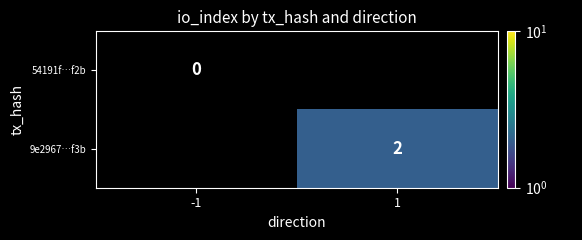

True or false: 9e2967…f3b has a value of 3 at 1.

False